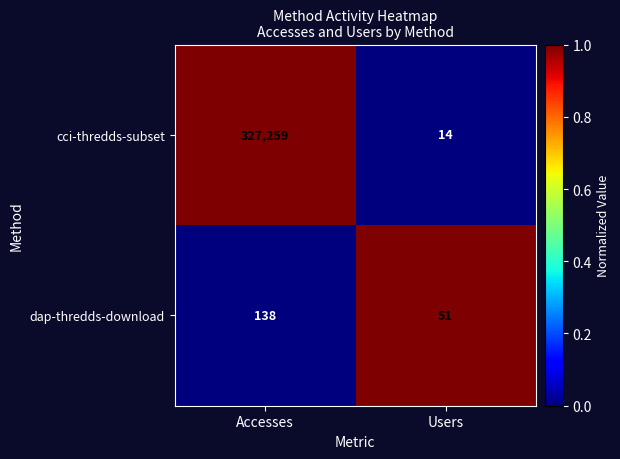

Reading right to left, what are all the values shown in this chart?

cci-thredds-subset: 14	327259
dap-thredds-download: 51	138